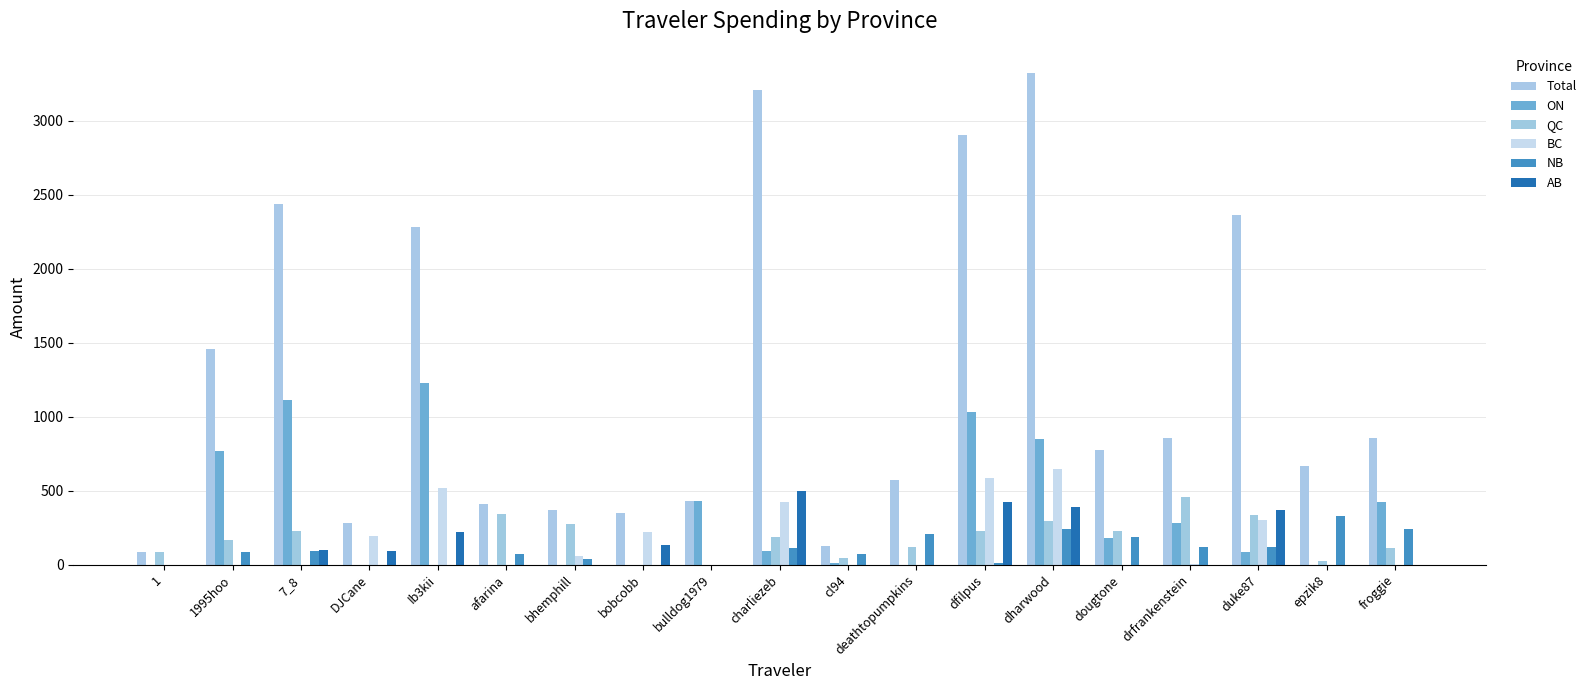

How many groups of bars are there?

19